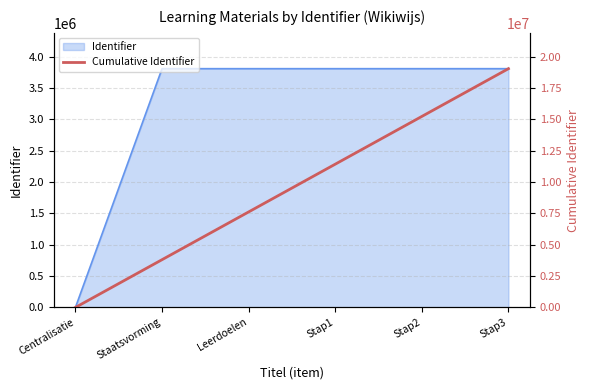

Read the value at Stap2.

15224621